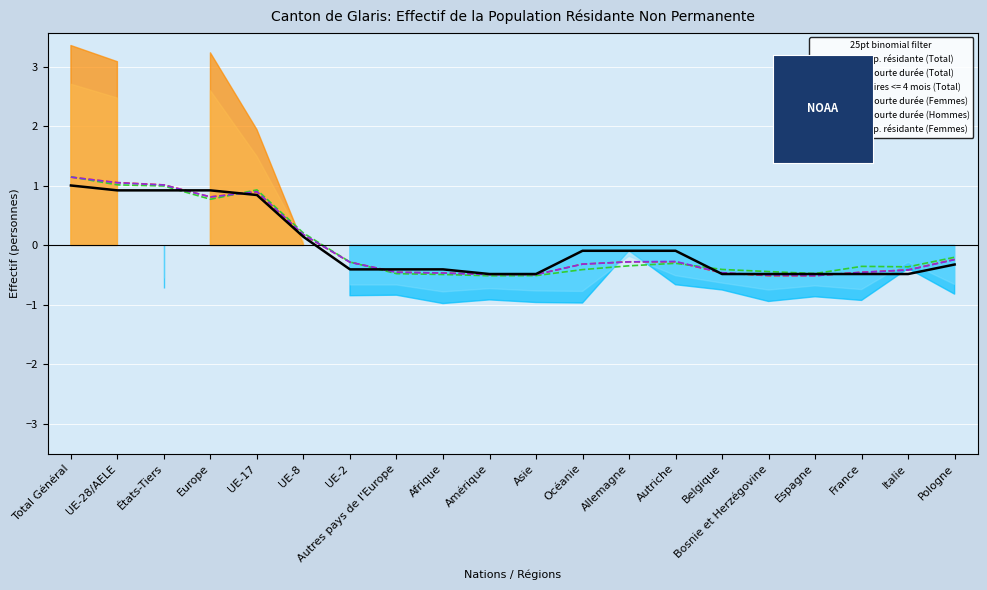

At which label is Permis courte durée (Femmes) closest to 0?

UE-8